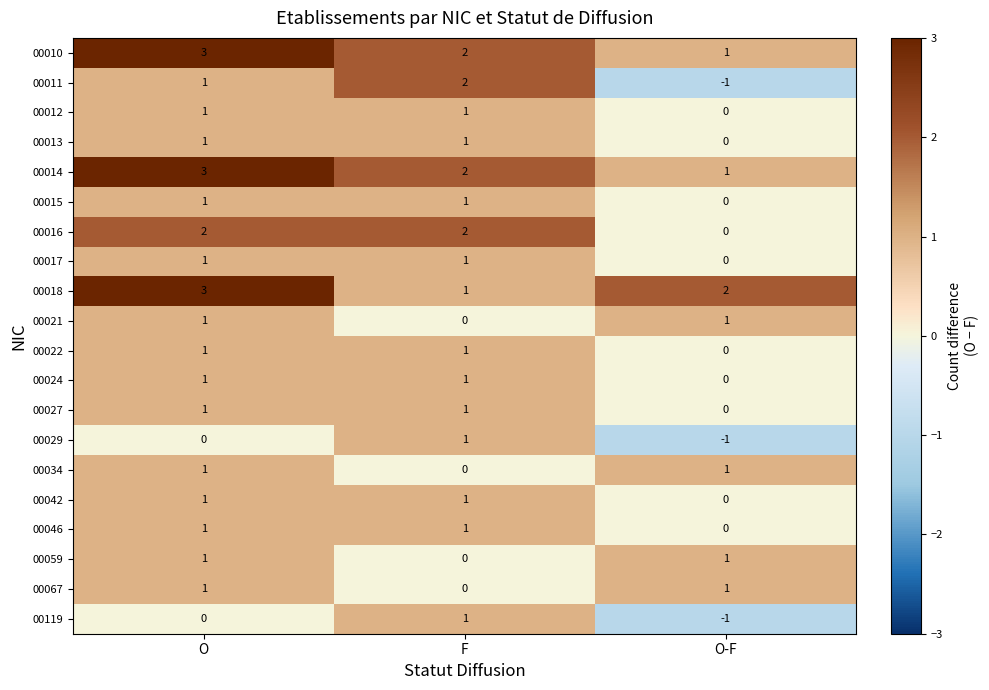

Is it true that 00012 equals 0 at O-F?

True